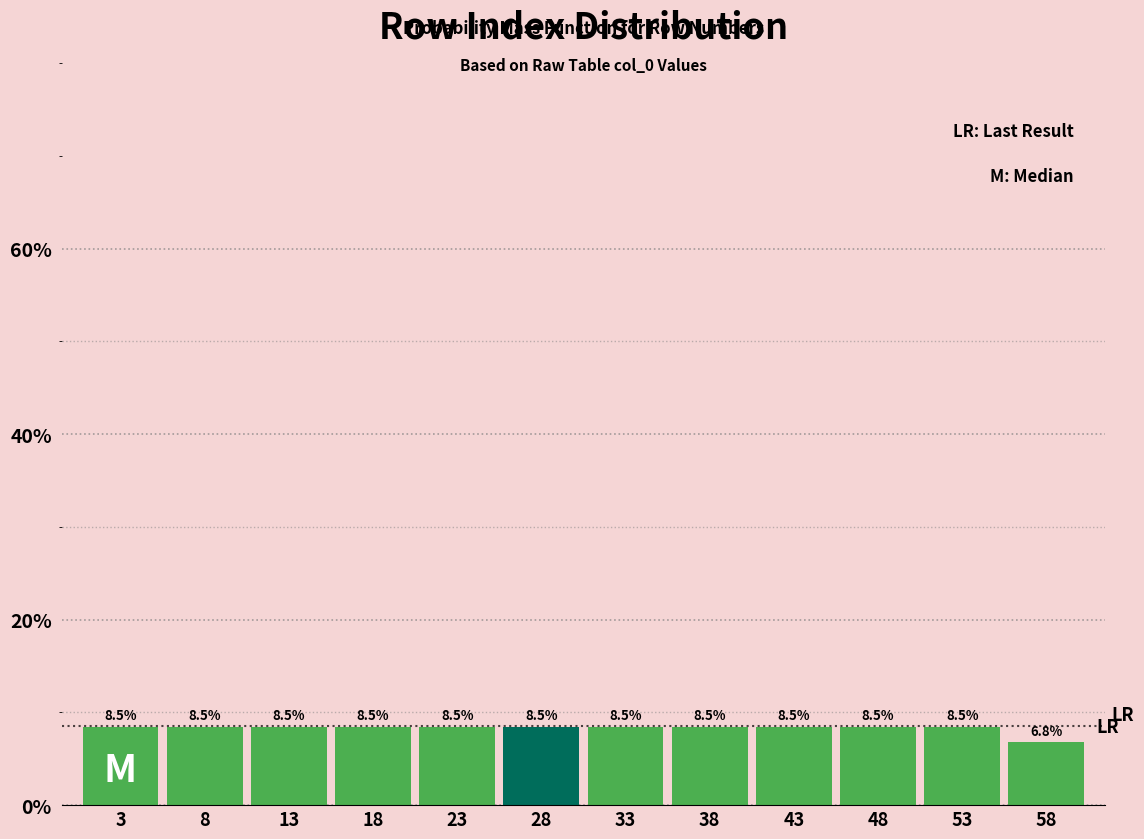

How tall is the bar that spans 0.5 to 5.5 on the x-axis?

8.5